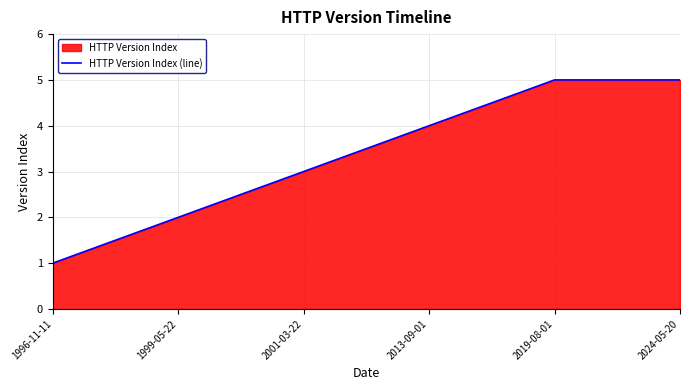

True or false: the data shows 9 at 2019-08-01.

False